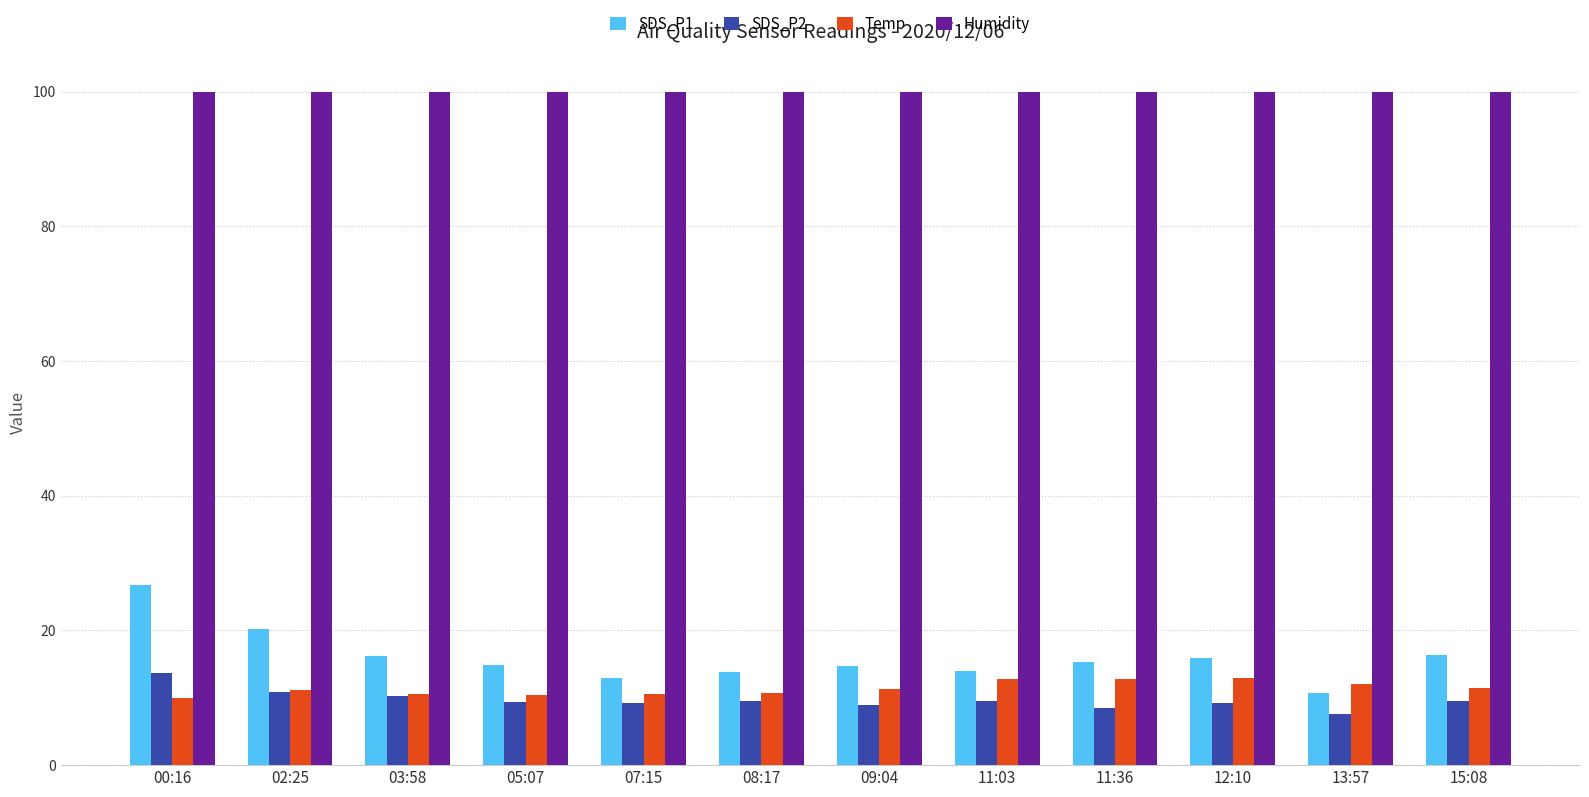

What is the label of the 4th bar from the left?

05:07